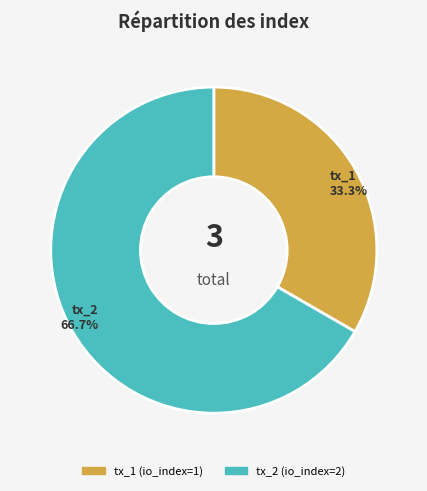

Does tx_2 (io_index=2) represent more than half of the total?

Yes